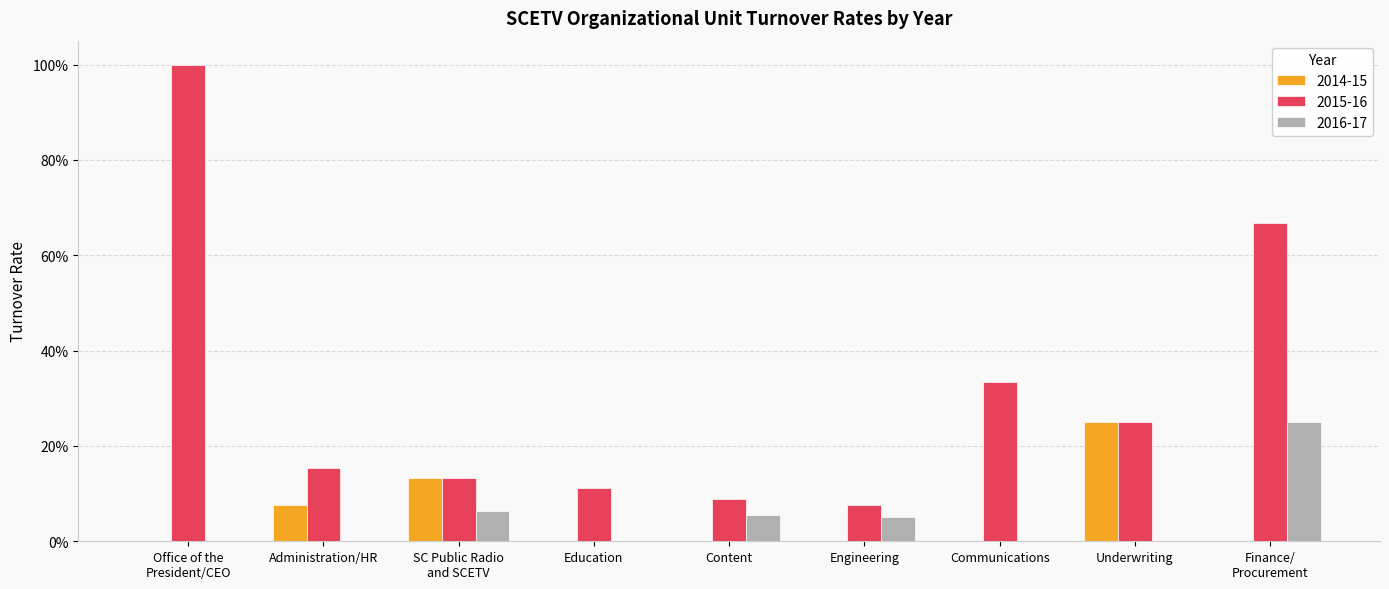

Which series has the largest total across all categories?

2015-16